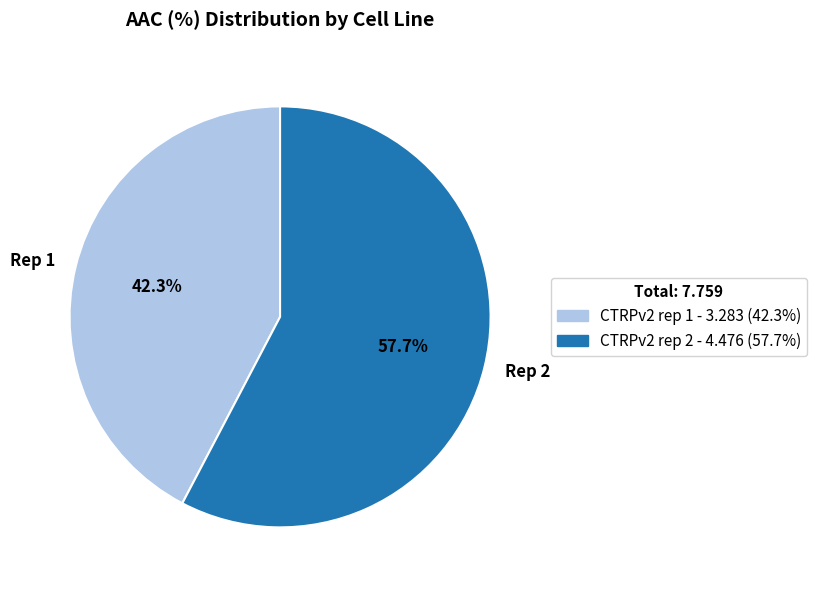

Do CTRPv2 rep 1 and CTRPv2 rep 2 together represent more than half of the pie?

Yes